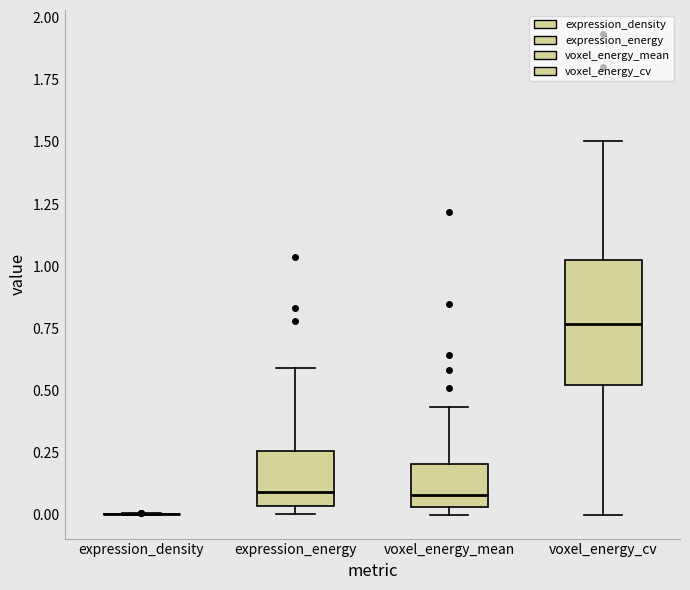

Which box is the tallest, from its lower edge to its upper edge?

voxel_energy_cv